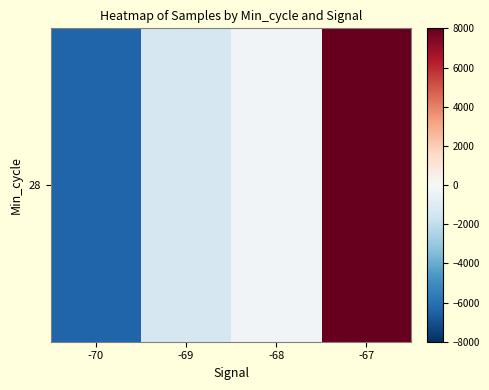

The chart shows a value of -6410.1 at -70. True or false?

True